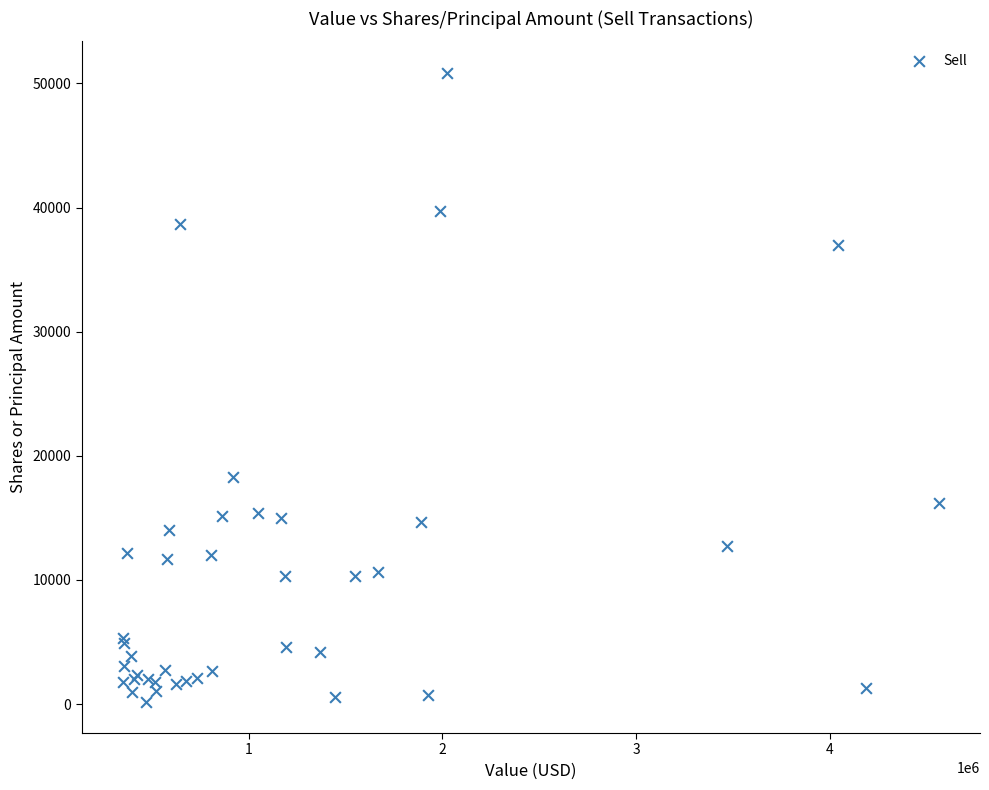

What Y value in the scatter plot is closest to 25526?

18286